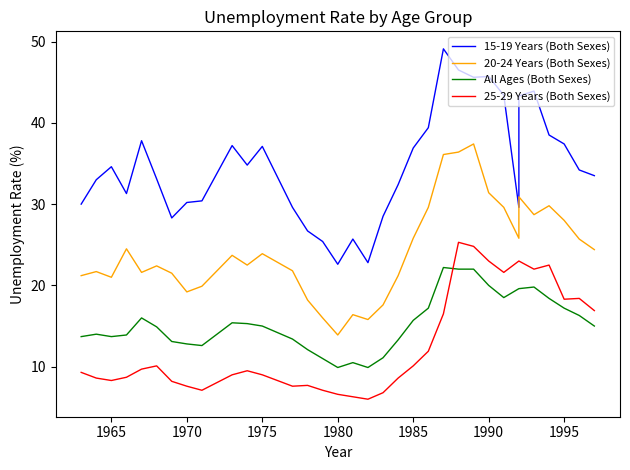

How many lines are shown in the chart?

4